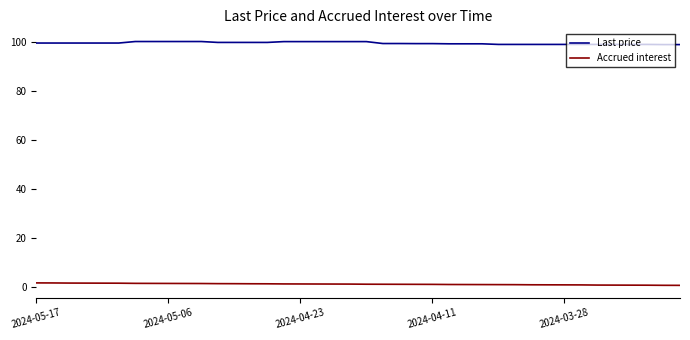

True or false: Last price and Accrued interest intersect in this chart.

False